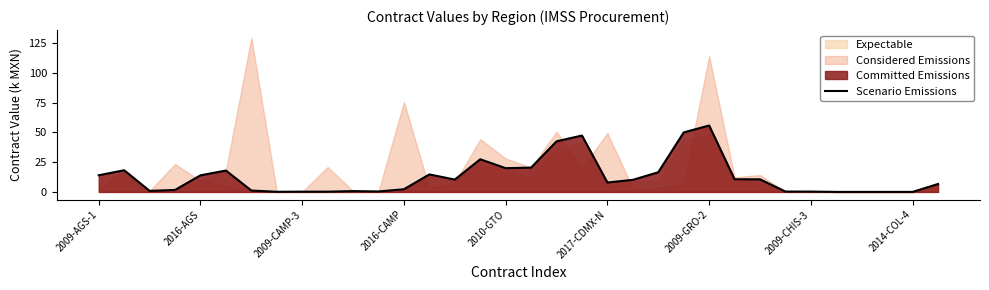

What is the difference between the second highest and minimum values?

49.9